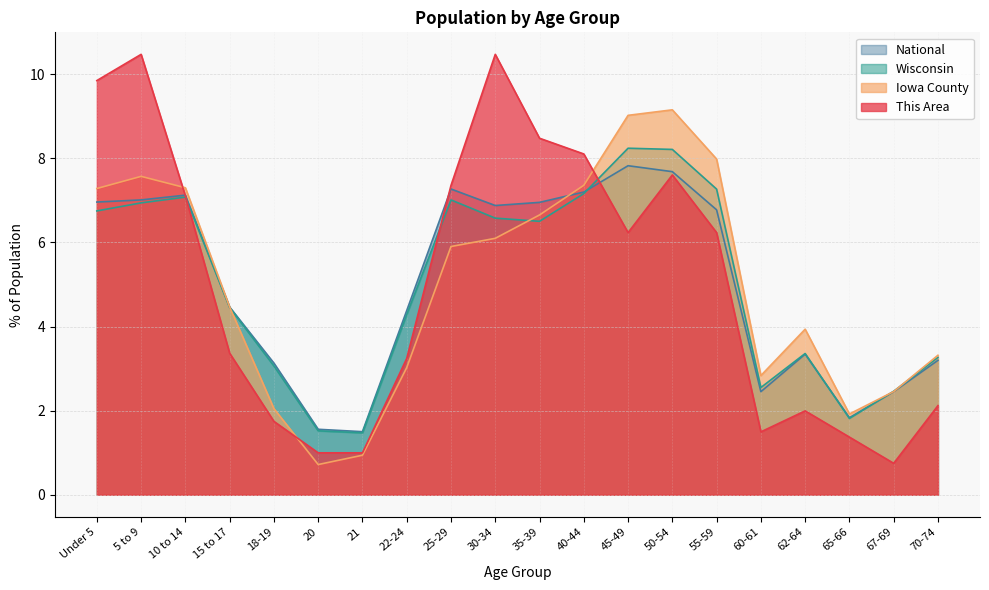

At which label is Wisconsin closest to 4?

22-24